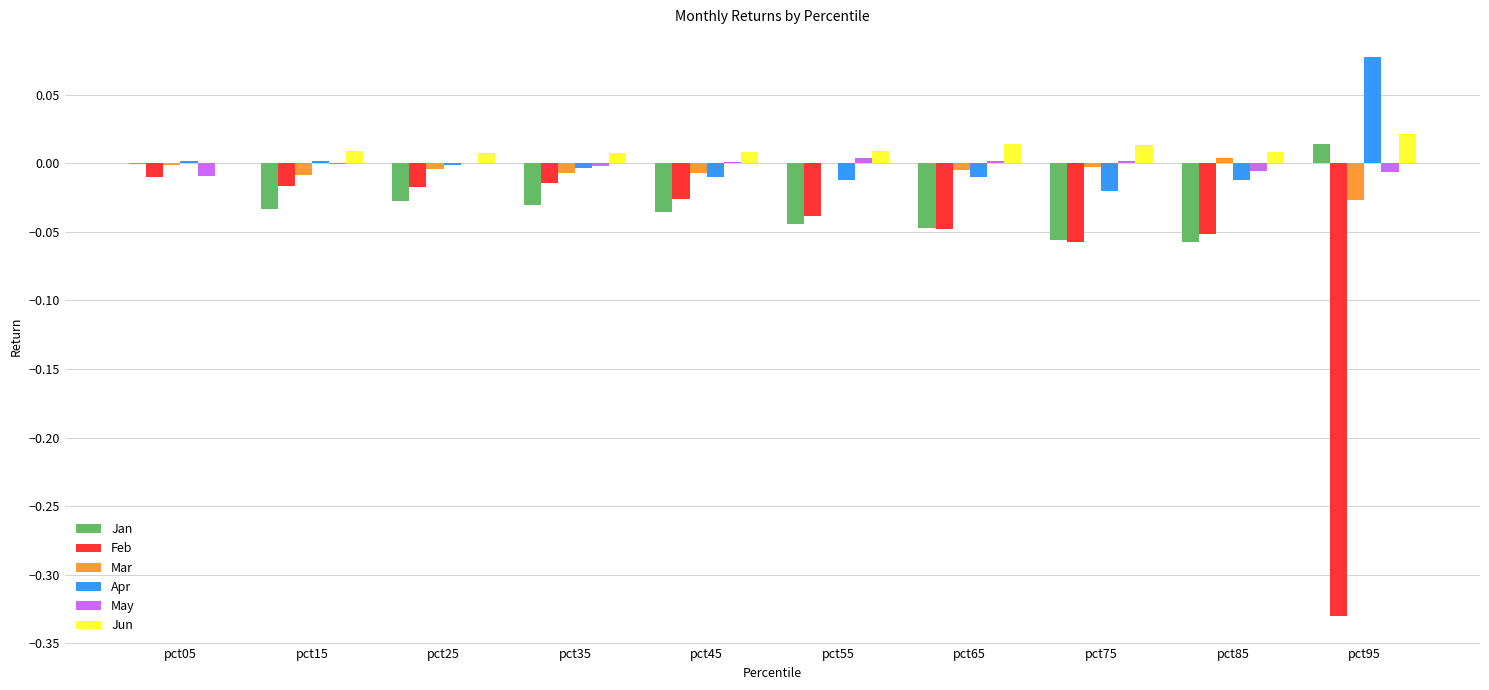

How many data points does each series have?

10